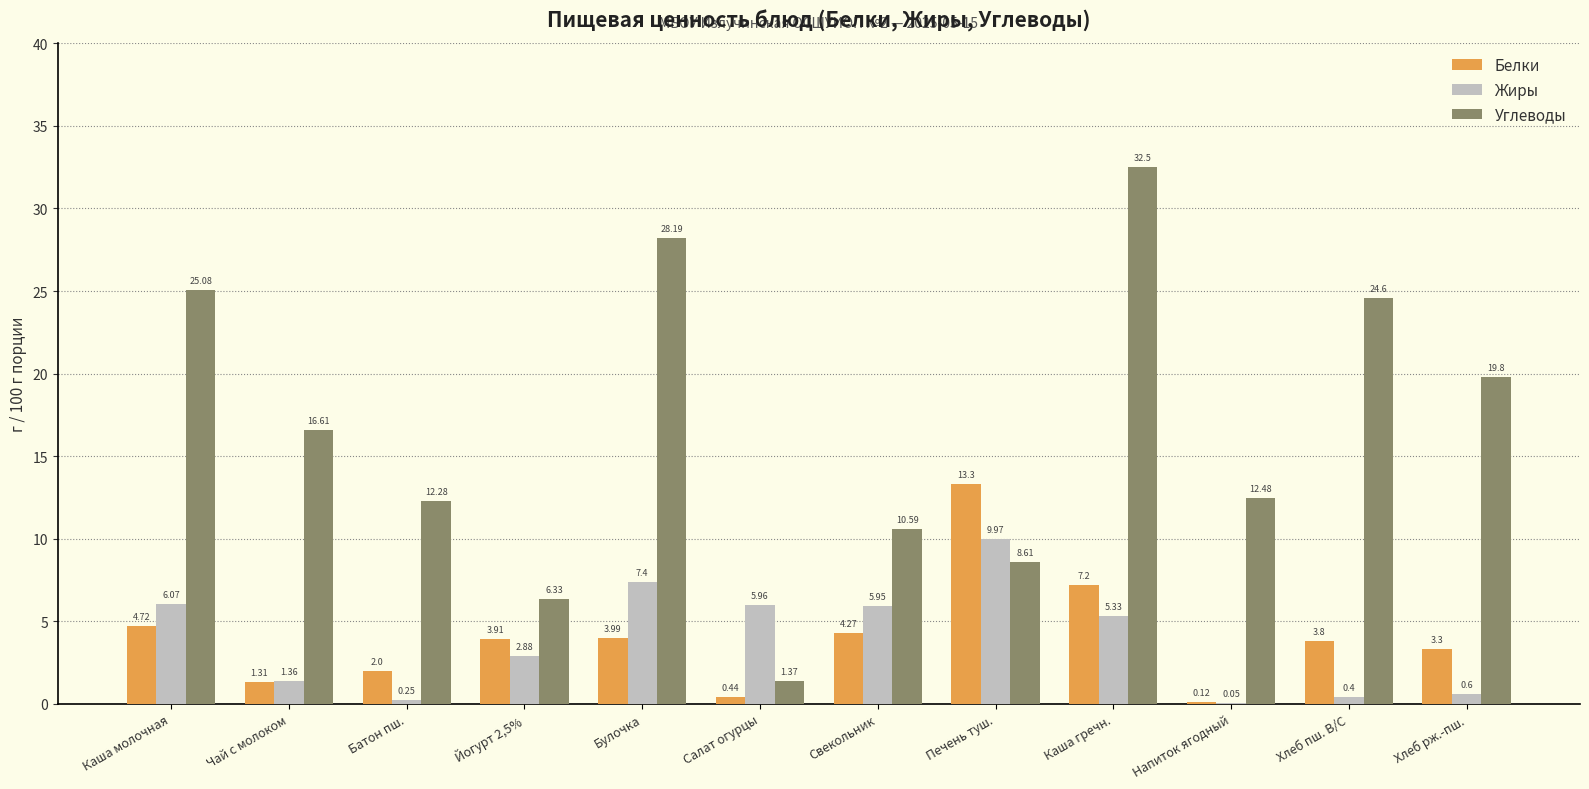

Which series has the largest range (max minus min)?

Углеводы